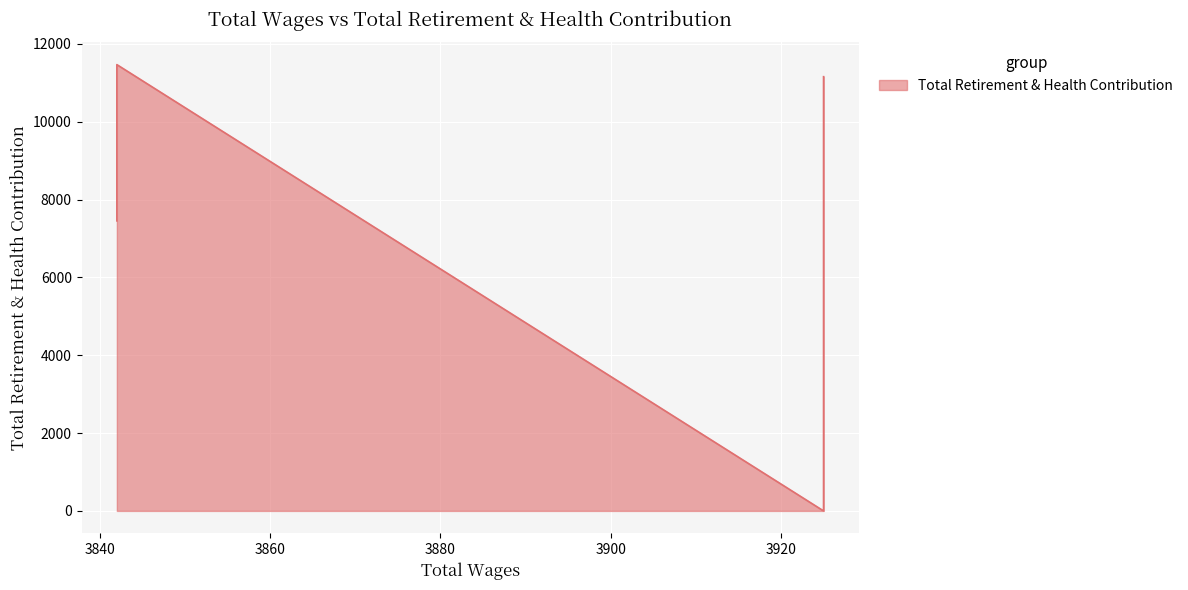

List the labels in order of value, smallest first.

3925.0, 3842.0, 3925.0, 3925.0, 3842.0